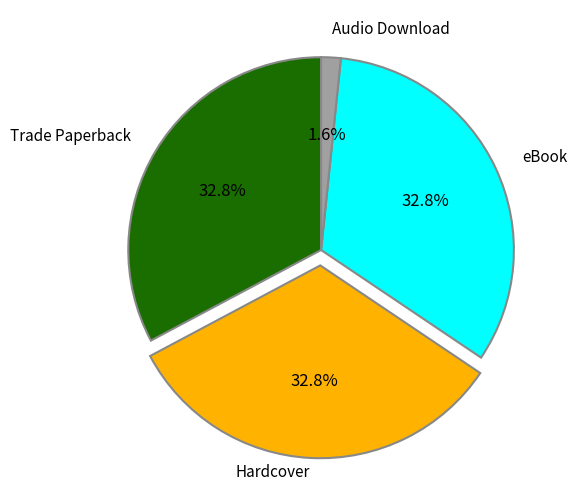

Is there a majority slice in this chart?

No